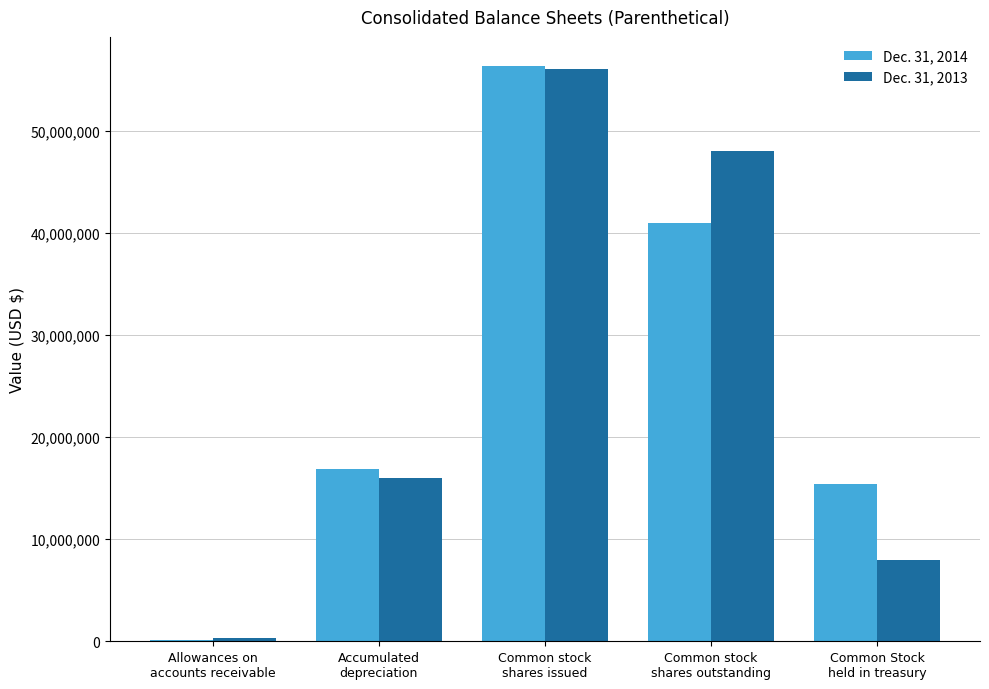

What are all the series names shown in the legend?

Dec. 31, 2014, Dec. 31, 2013